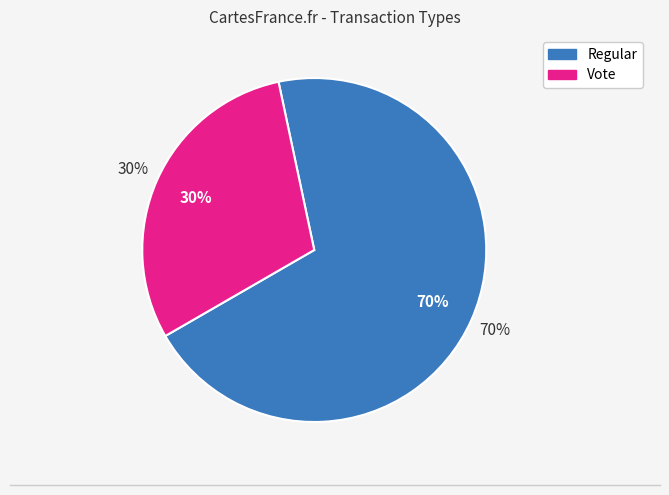

To the nearest percent, what percentage of the pie is Regular?

70%